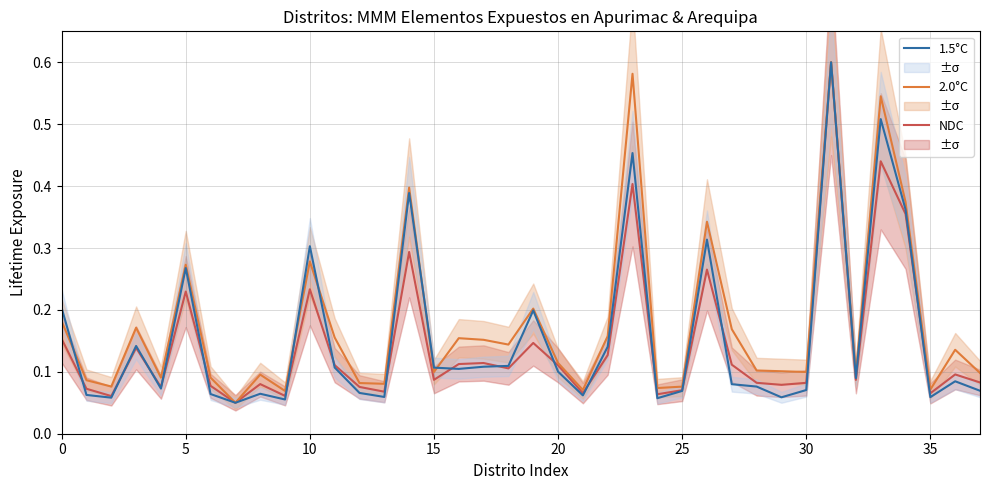

What are all the series names shown in the legend?

NDC, 2.0°C, 1.5°C